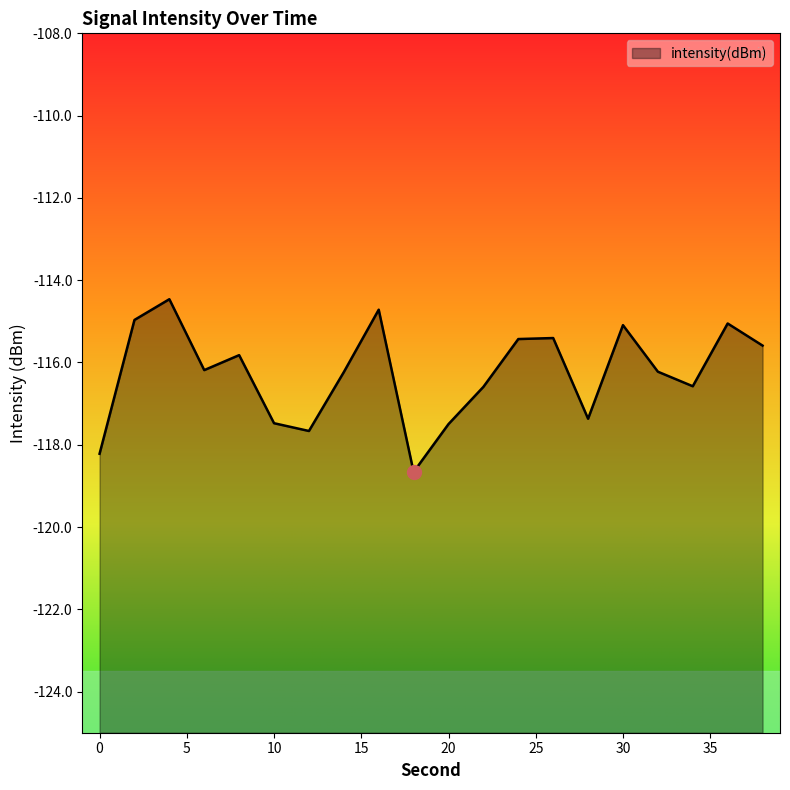

How many lines are shown in the chart?

1